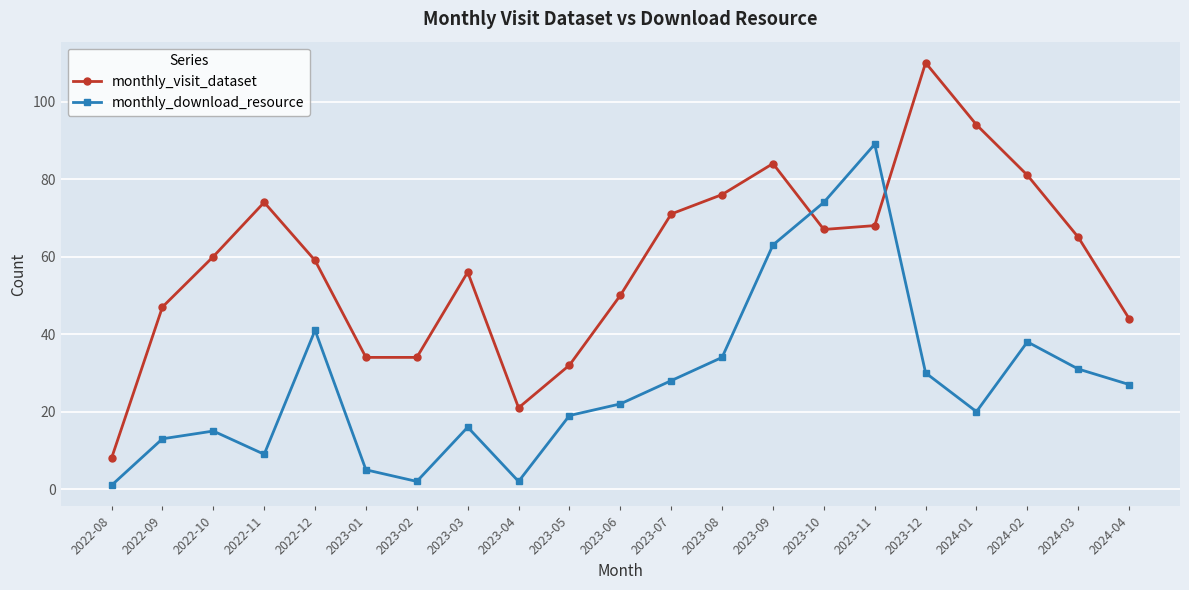

What is the value of the monthly_download_resource point at the 16th from the left?

89